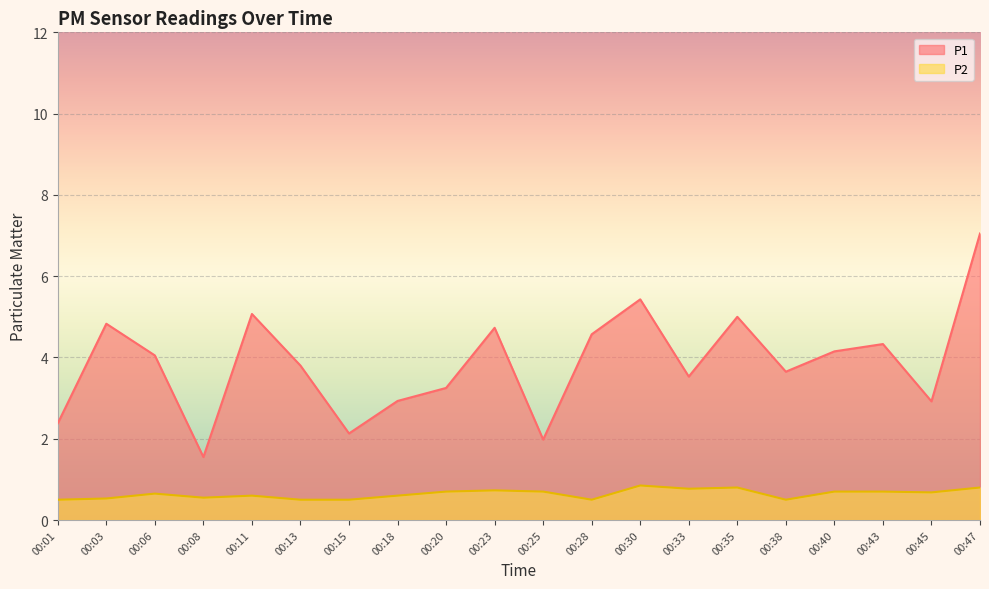

How many lines are shown in the chart?

2